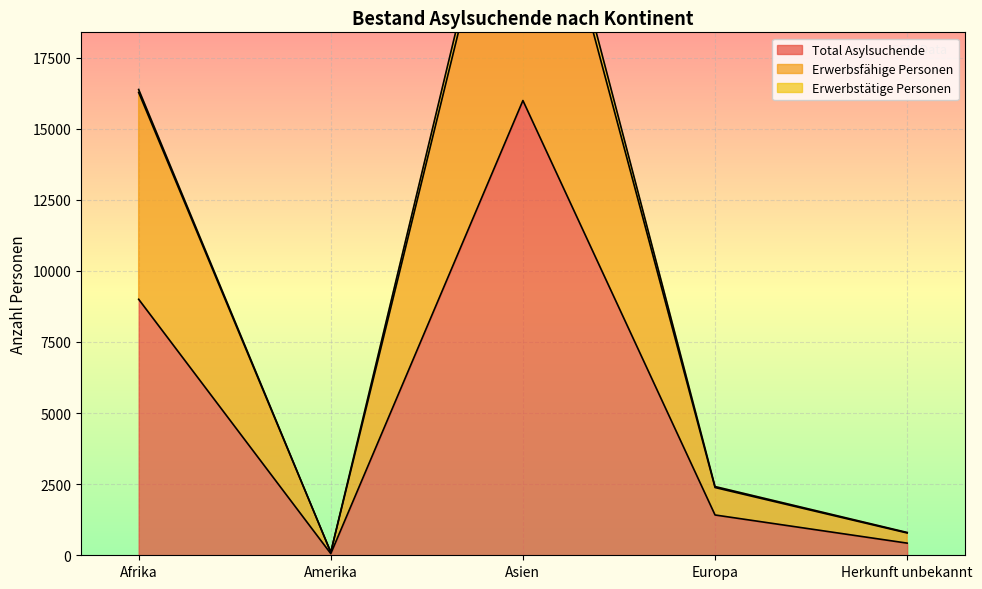

What value does the Erwerbsfähige Personen series have at Europa, to the nearest 10?

2380